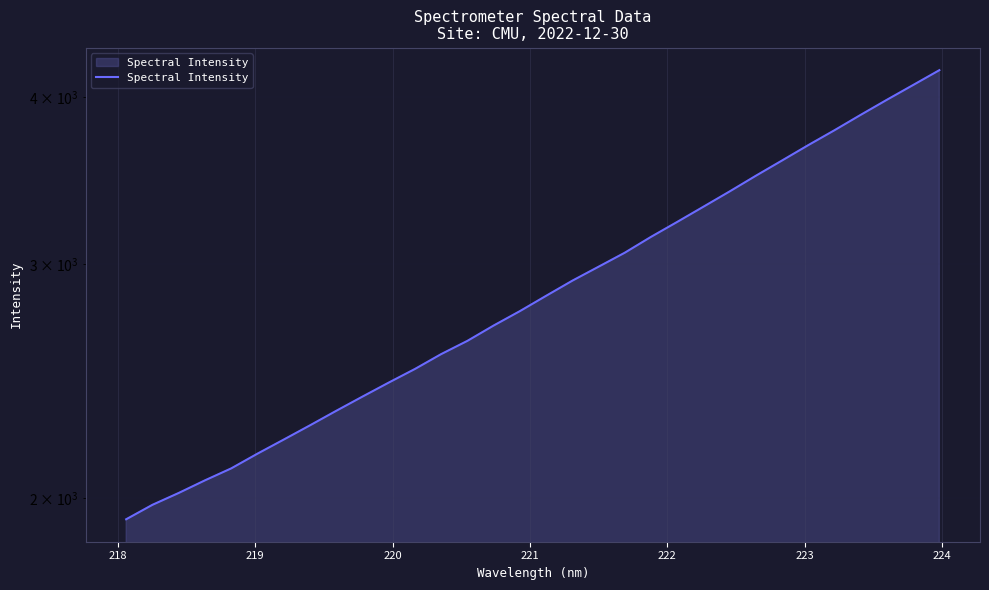

True or false: there are more than 0 points higher than both neighbors.

False